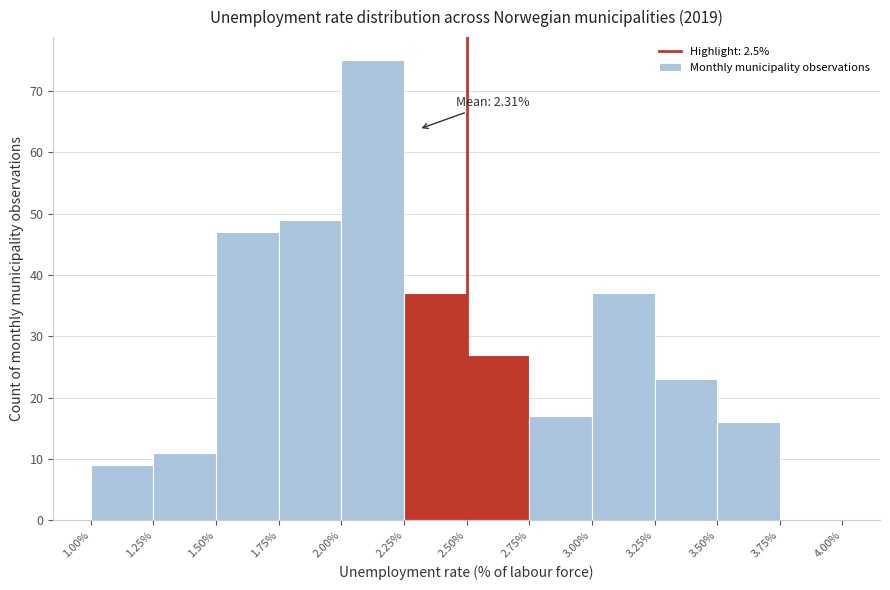

Which range on the x-axis has the tallest bar?

2.00% to 2.25%